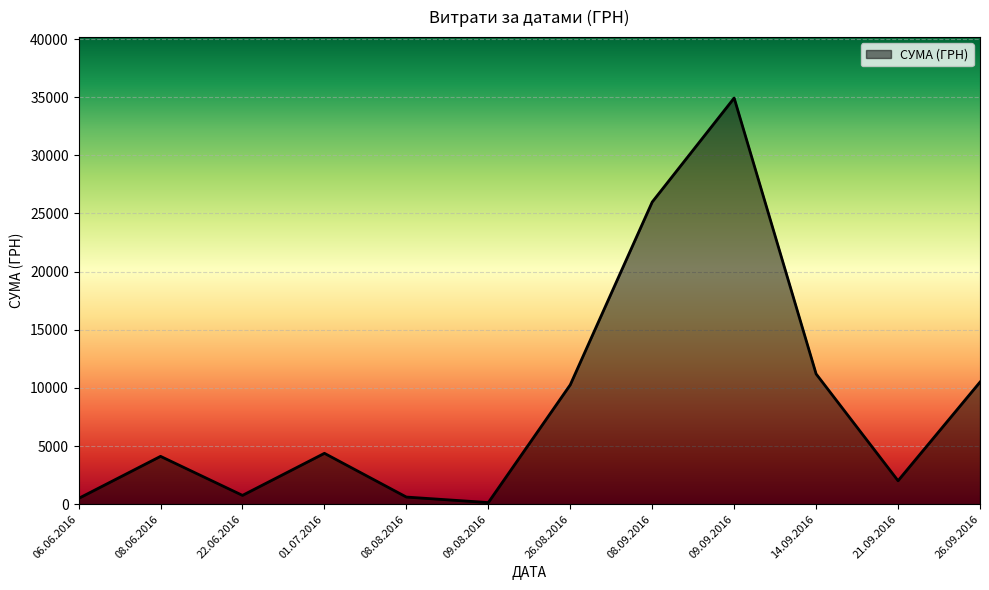

True or false: the data shows 16356.1 at 14.09.2016.

False